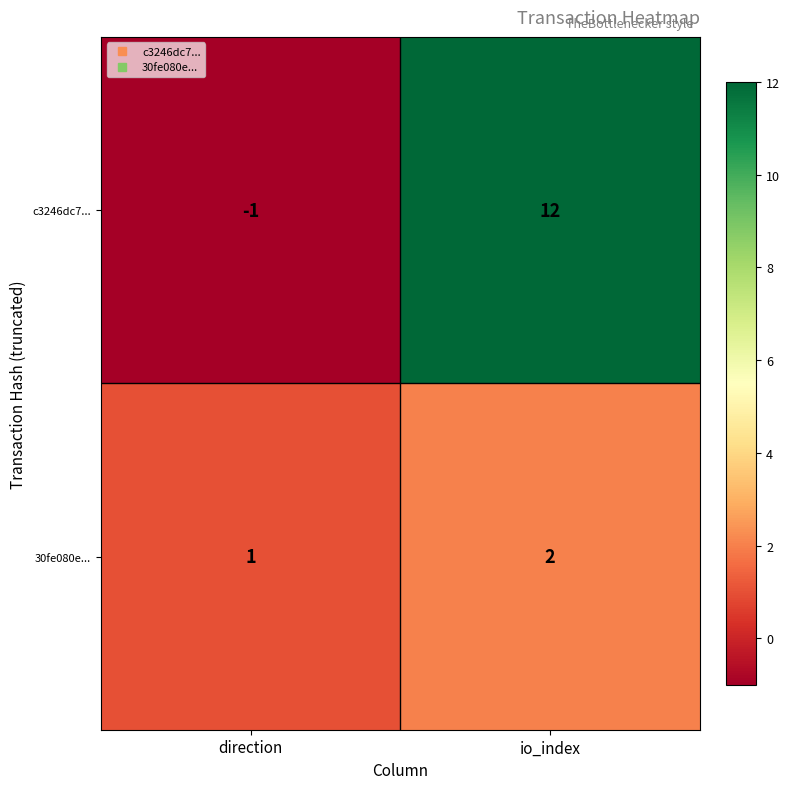

True or false: c3246dc7... has a value of 12 at io_index.

True